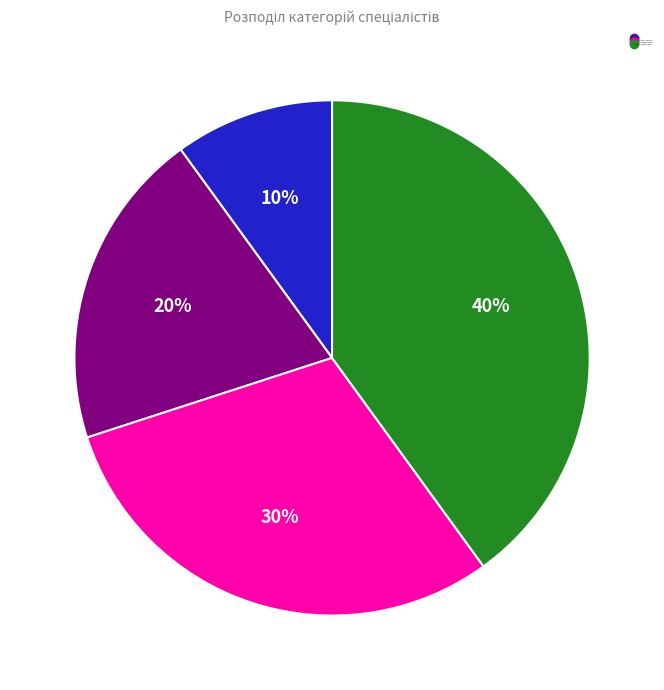

Does any single category account for the majority?

No